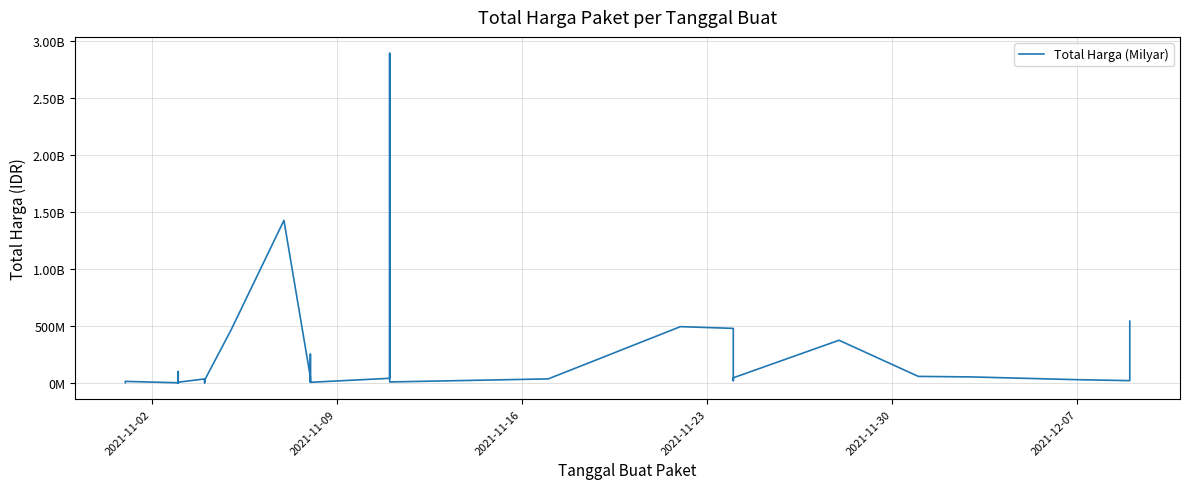

What is the sum of all values?

7518497085